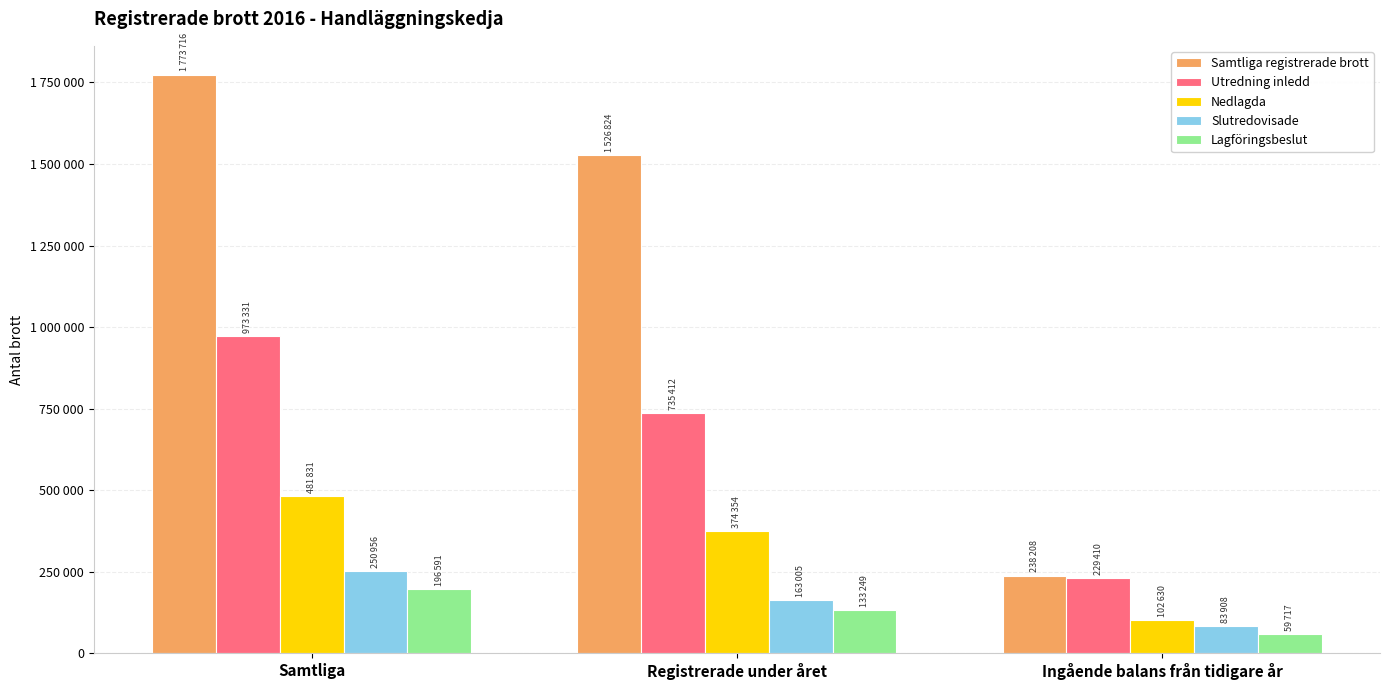

Reading right to left, list all the values displayed in this chart.

Samtliga registrerade brott: Ingående balans från tidigare år=238208	Registrerade under året=1526824	Samtliga=1773716
Utredning inledd: Ingående balans från tidigare år=229410	Registrerade under året=735412	Samtliga=973331
Nedlagda: Ingående balans från tidigare år=102630	Registrerade under året=374354	Samtliga=481831
Slutredovisade: Ingående balans från tidigare år=83908	Registrerade under året=163005	Samtliga=250956
Lagföringsbeslut: Ingående balans från tidigare år=59717	Registrerade under året=133249	Samtliga=196591